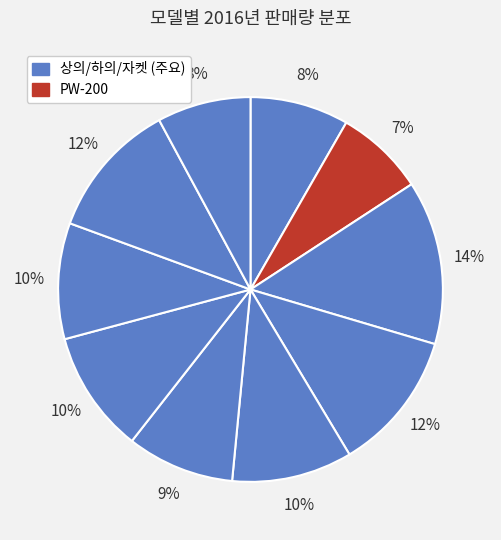

Count the number of slices in the pie.

10